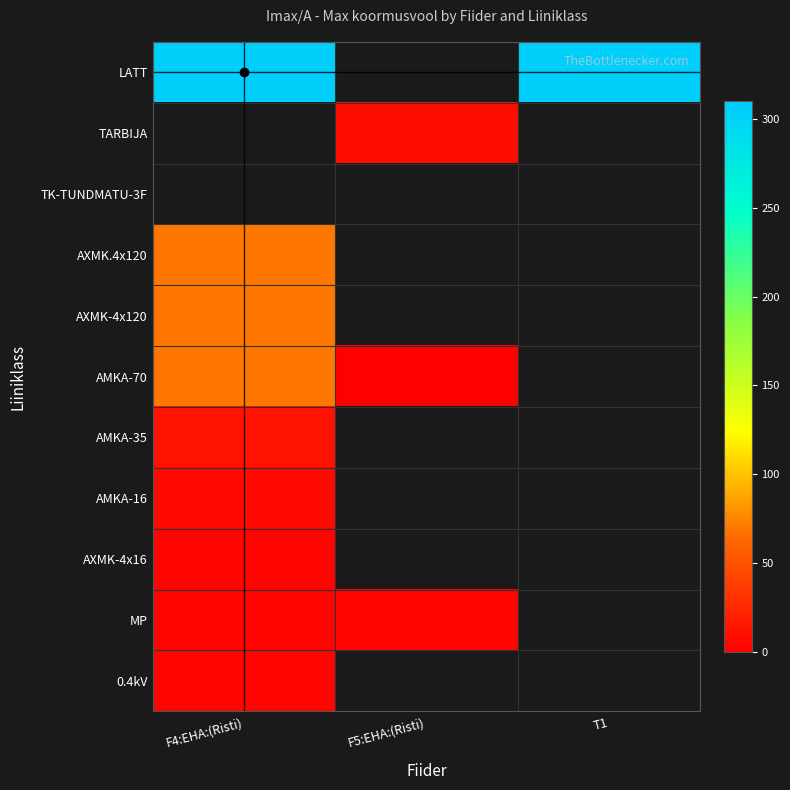

How many positive values does the LATT series have?

2